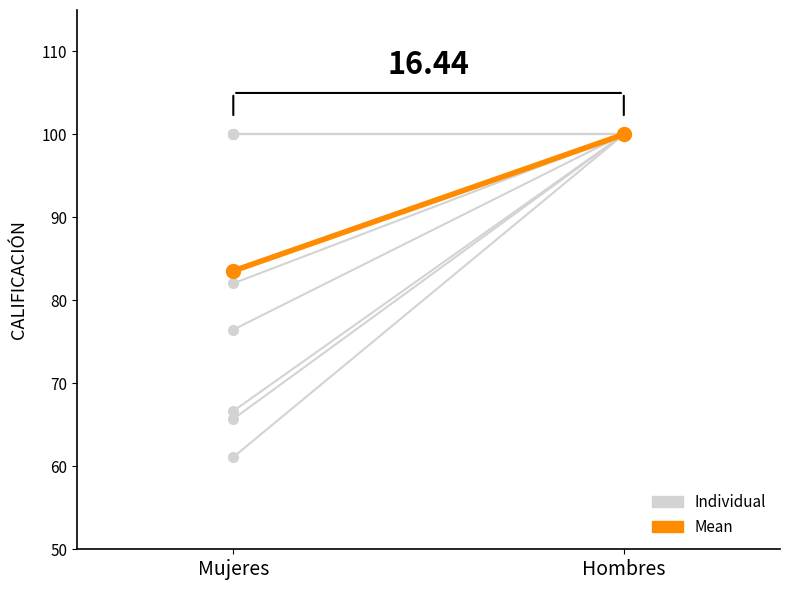

Rank the series by their average value, from highest to lowest.

Individual, Mean